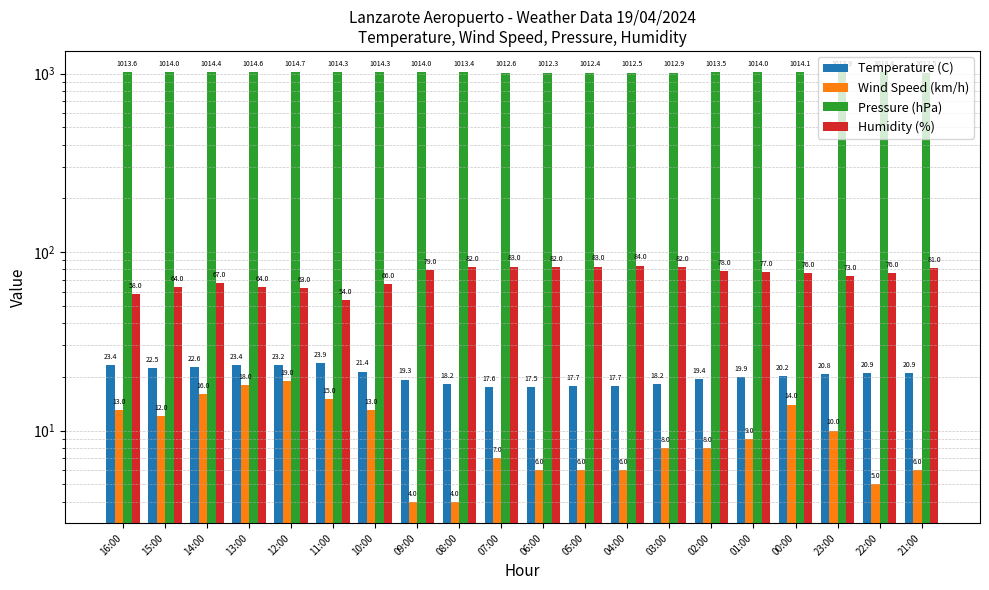

Between 09:00 and 05:00, which series saw the biggest shift?

Humidity (%)